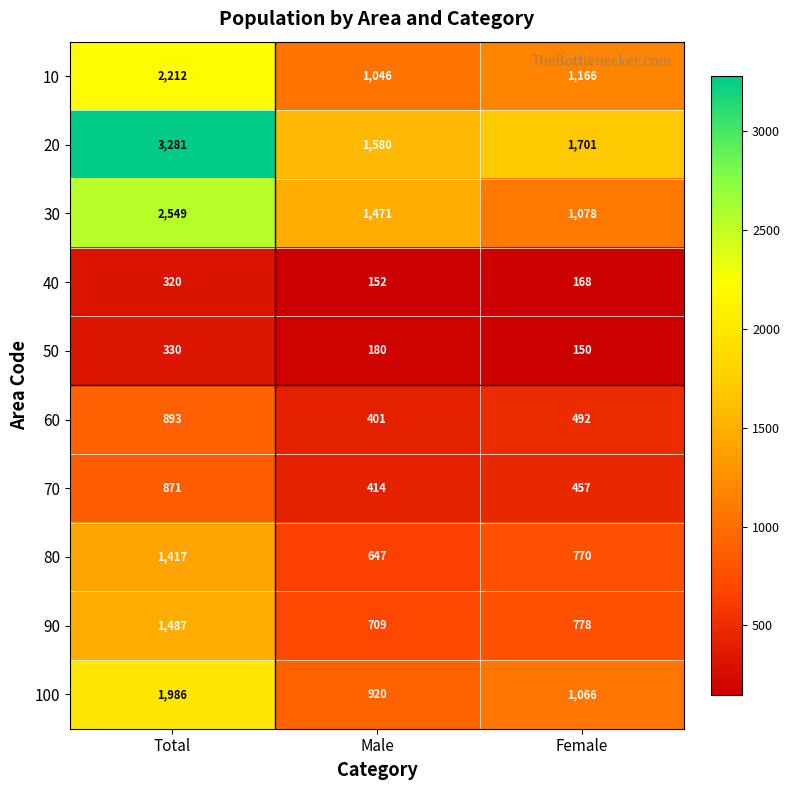

Which series changed the most between Total and Male?

20